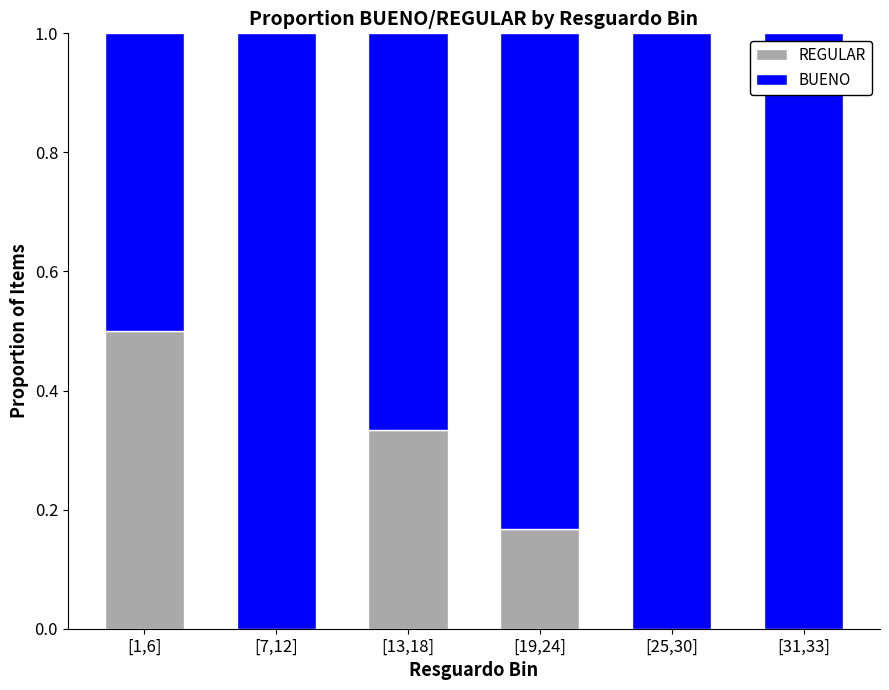

What is the total value across all series at [13,18]?

1.0